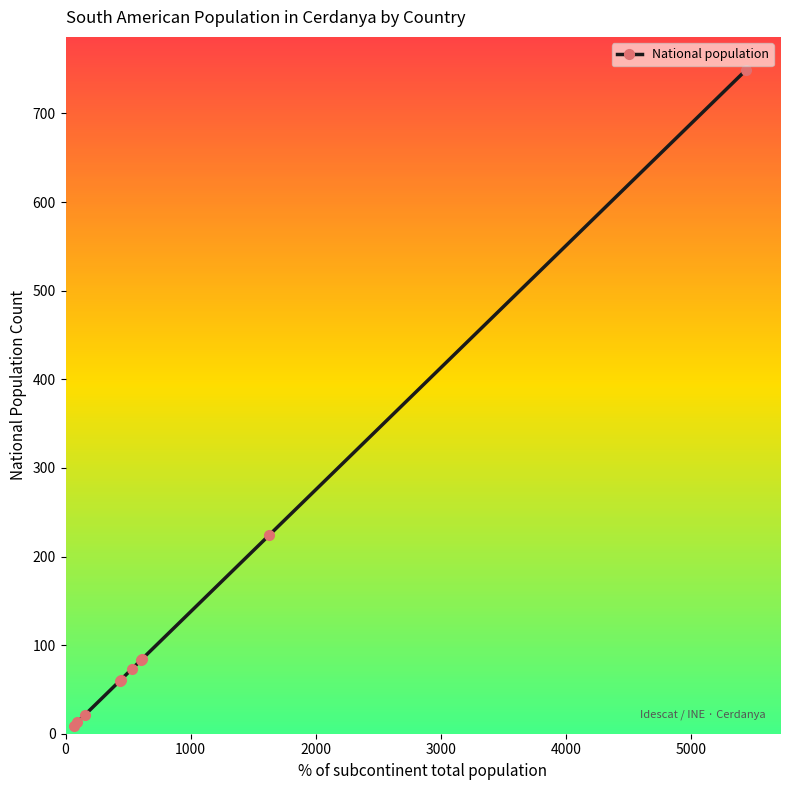

What is the sum of all values?

1377